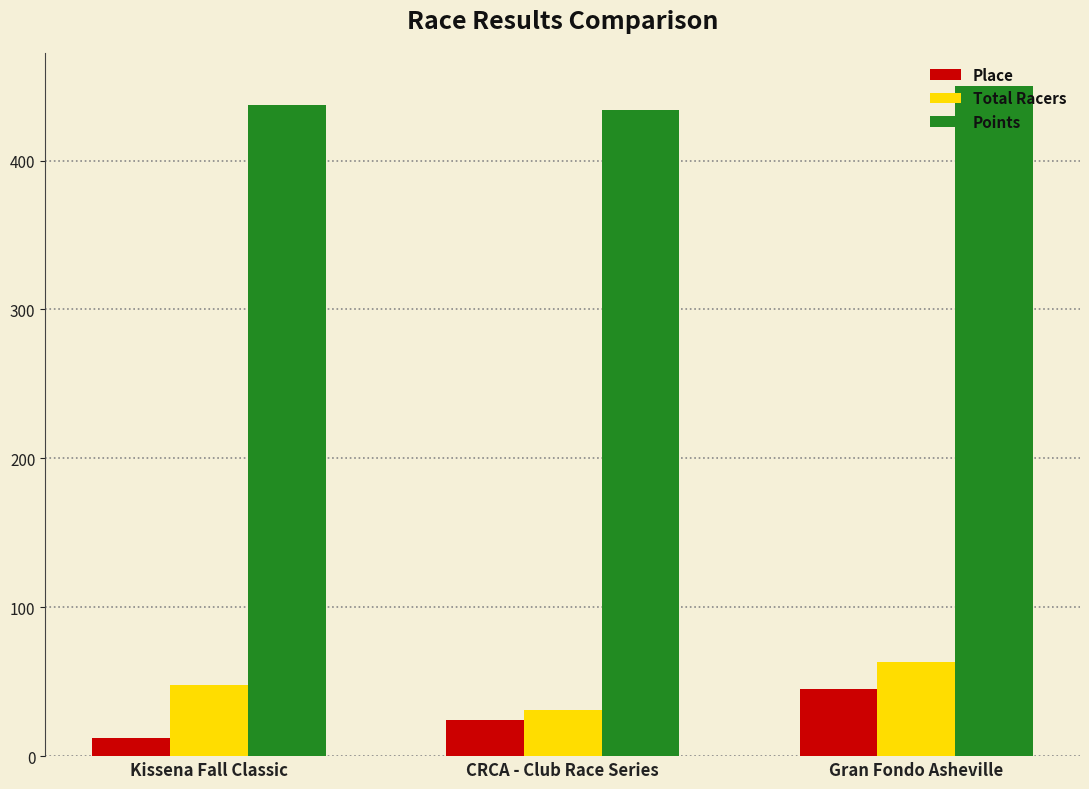

The value of Place at Gran Fondo Asheville is 80.3. True or false?

False